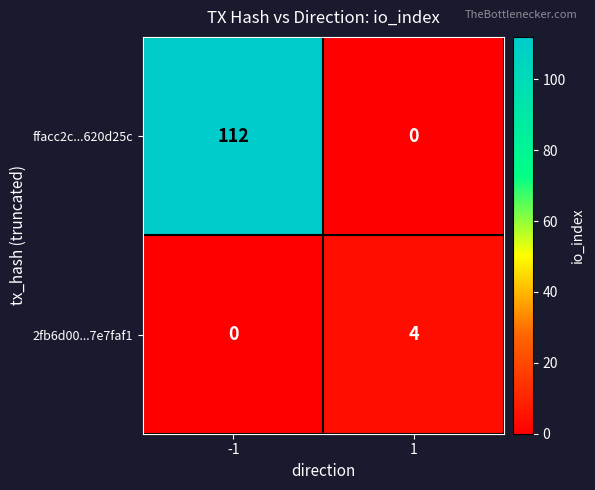

Which series has the largest range (max minus min)?

ffacc2c...620d25c